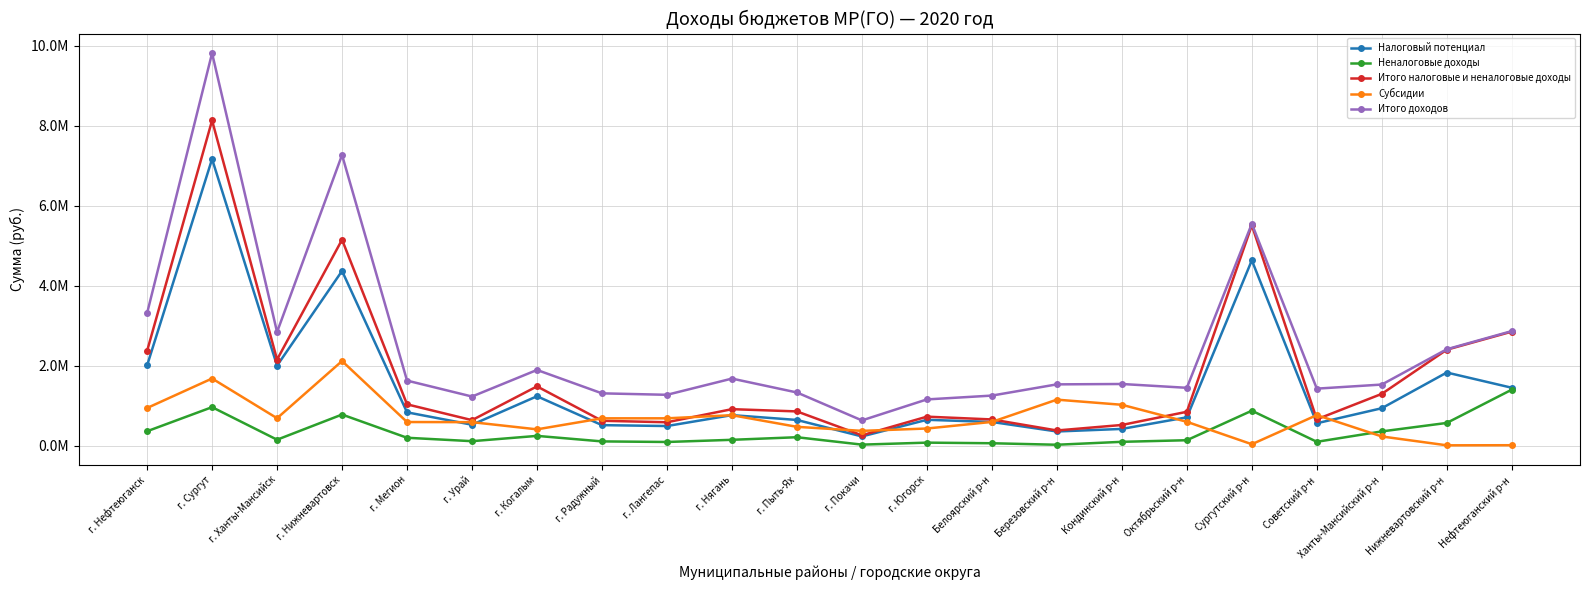

Which series has the largest range (max minus min)?

Итого доходов